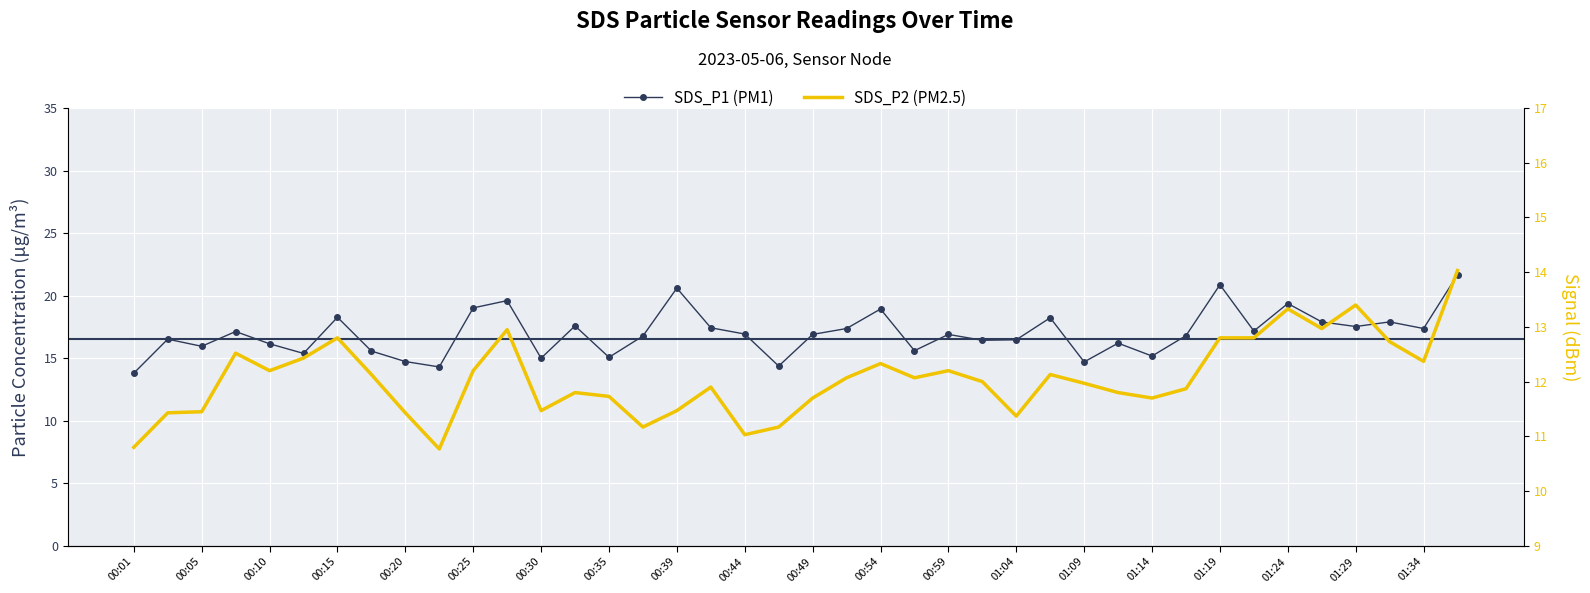

True or false: SDS_P2 and SDS_P1 intersect in this chart.

False